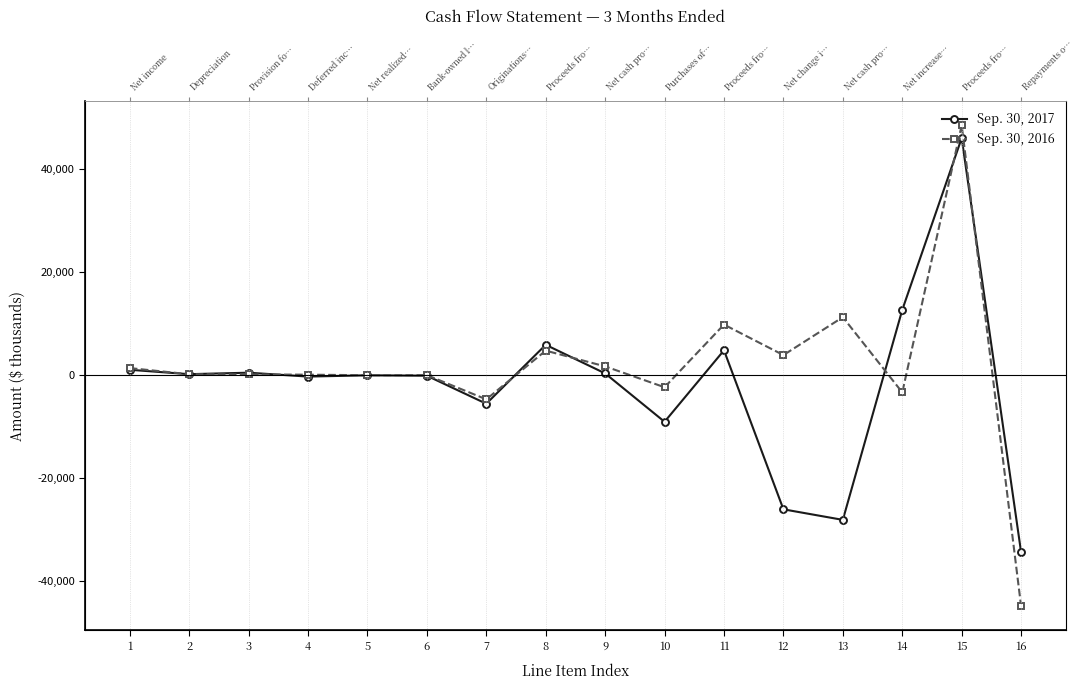

True or false: Sep. 30, 2017 and Sep. 30, 2016 cross at least once.

True